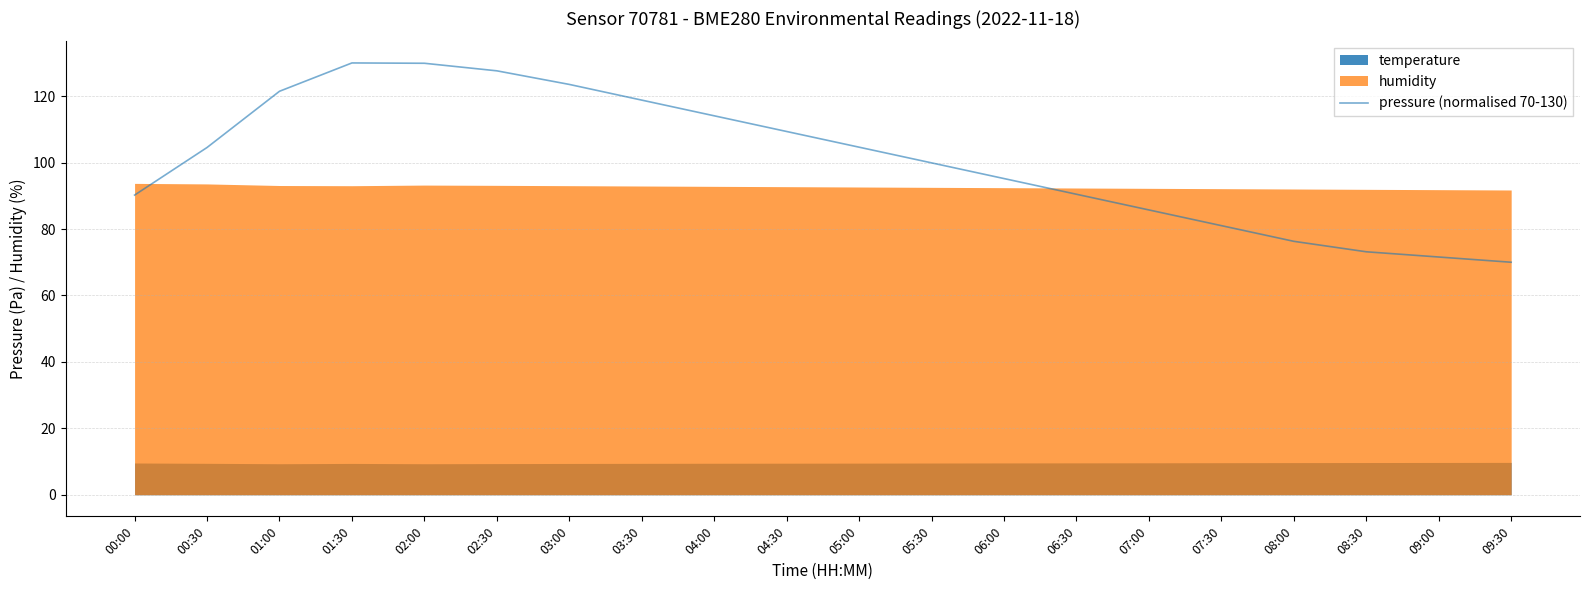

What is the change in value from 06:30 to 09:30?

-20.5